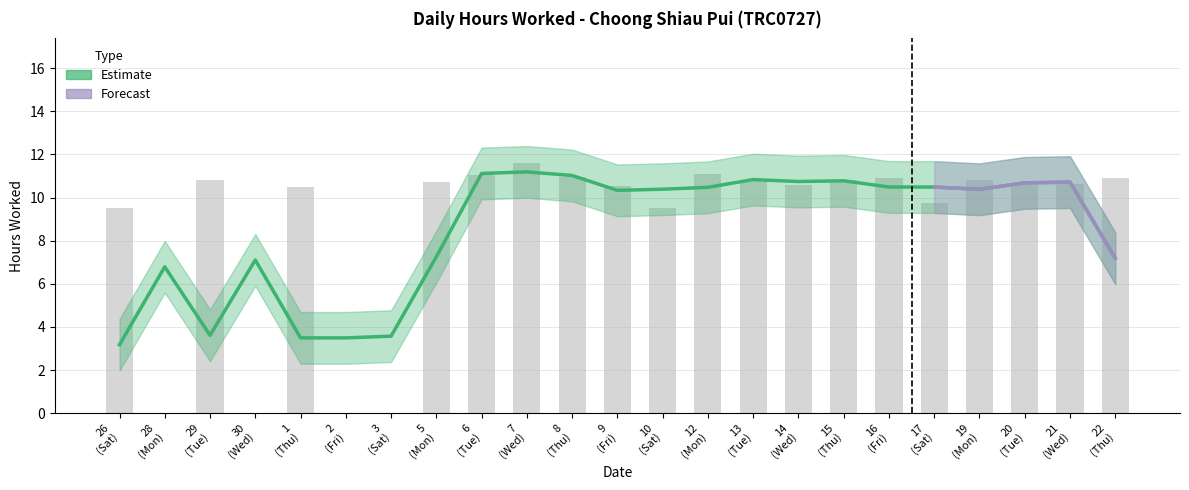

How many values exceed 10?

16